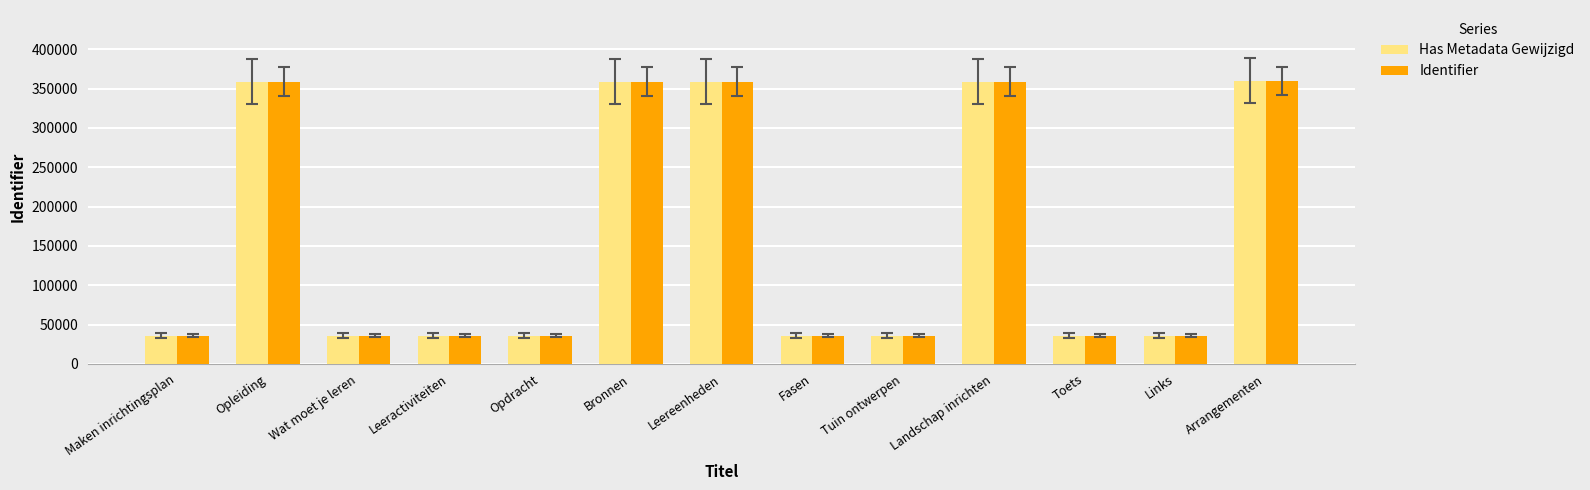

At which label is Has Metadata Gewijzigd closest to 197938?

Opleiding